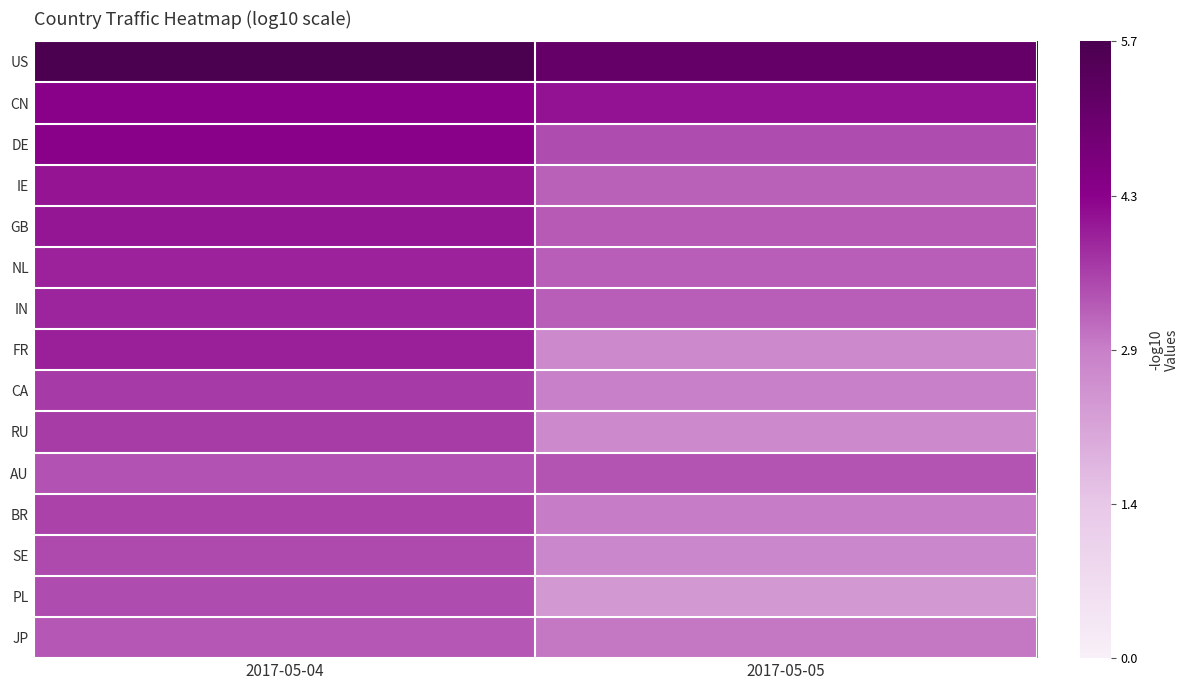

Between 2017-05-05 and 2017-05-04, which is larger?

2017-05-04